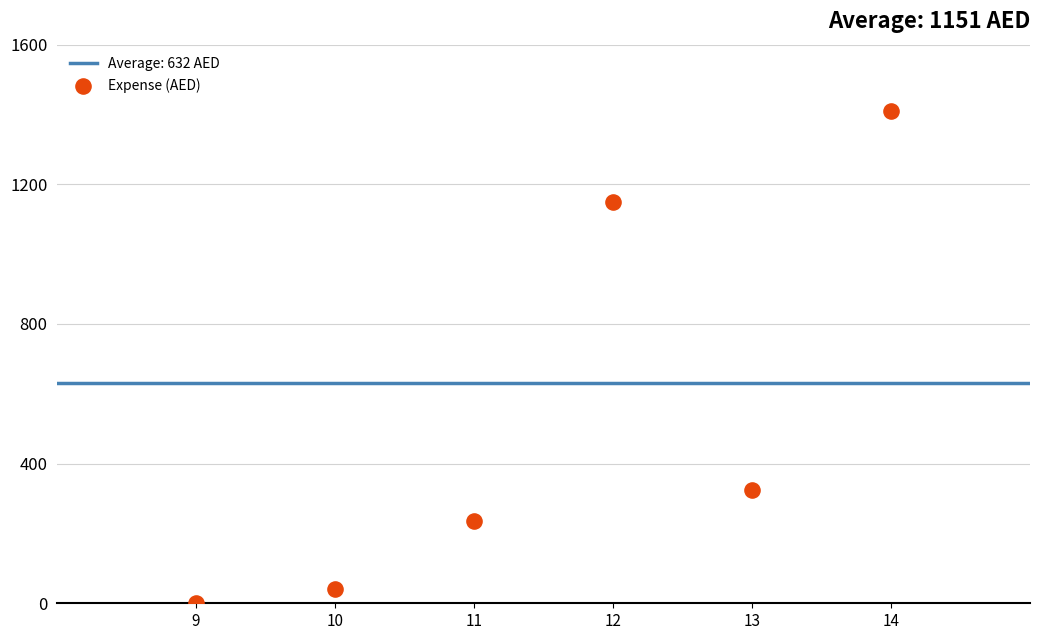

What Y value in the scatter plot is closest to 705?

324